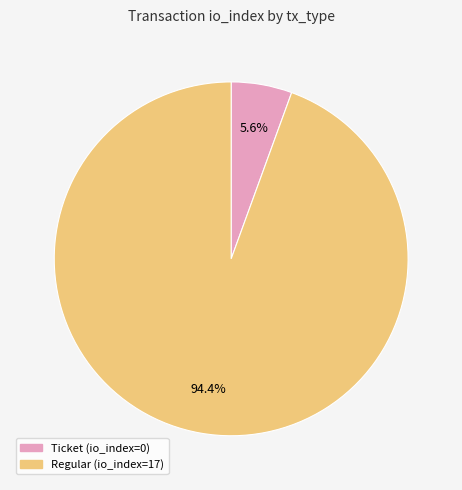

Which slice is the largest?

Regular (io_index=17)